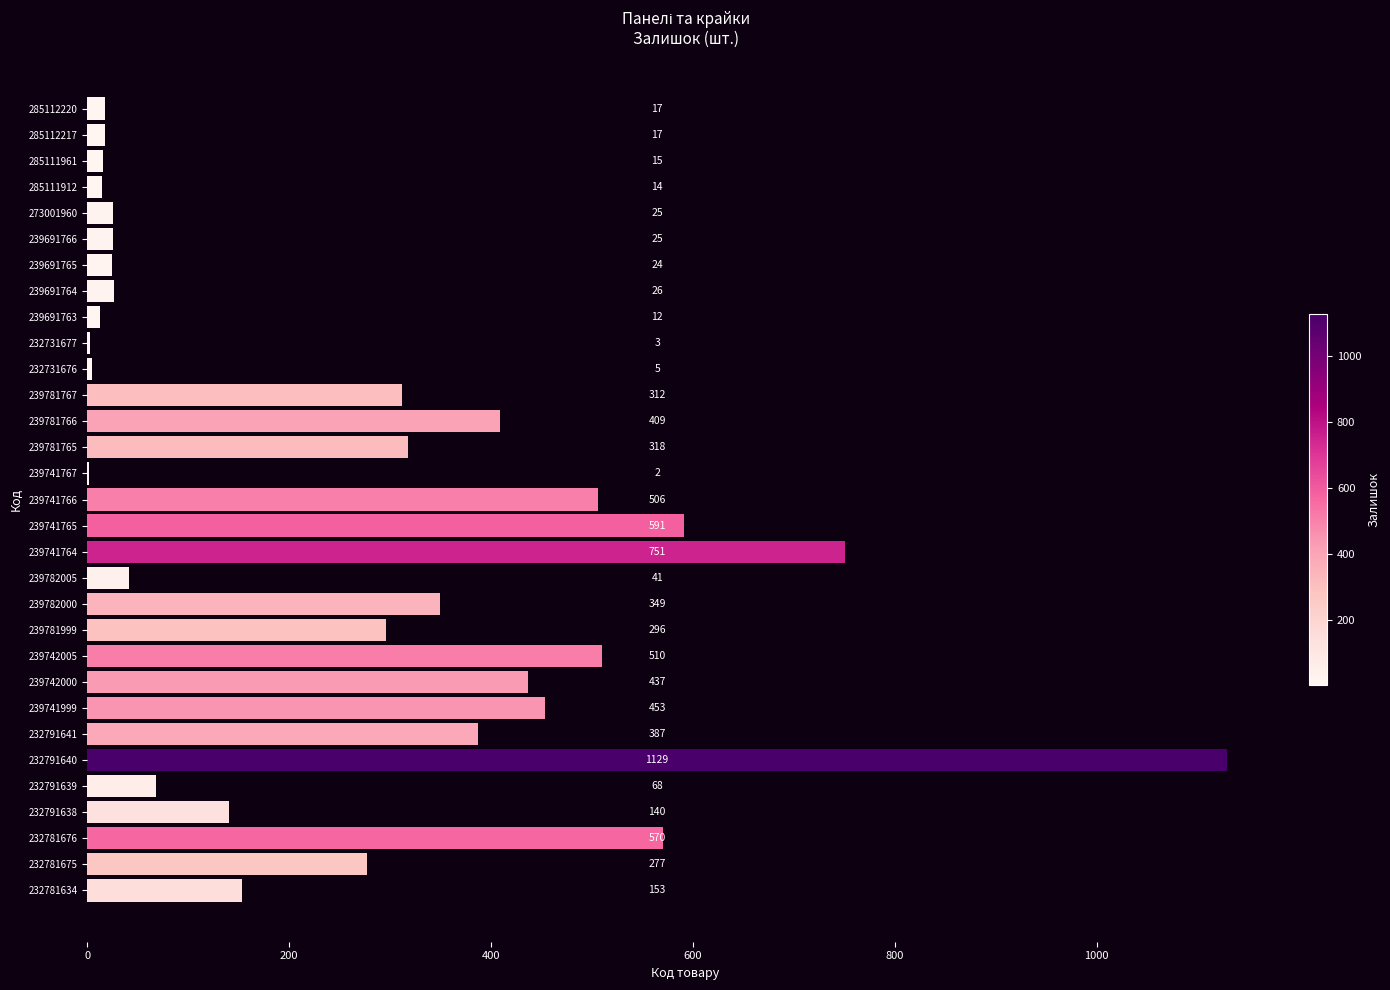

What is the sum of all values?

7882